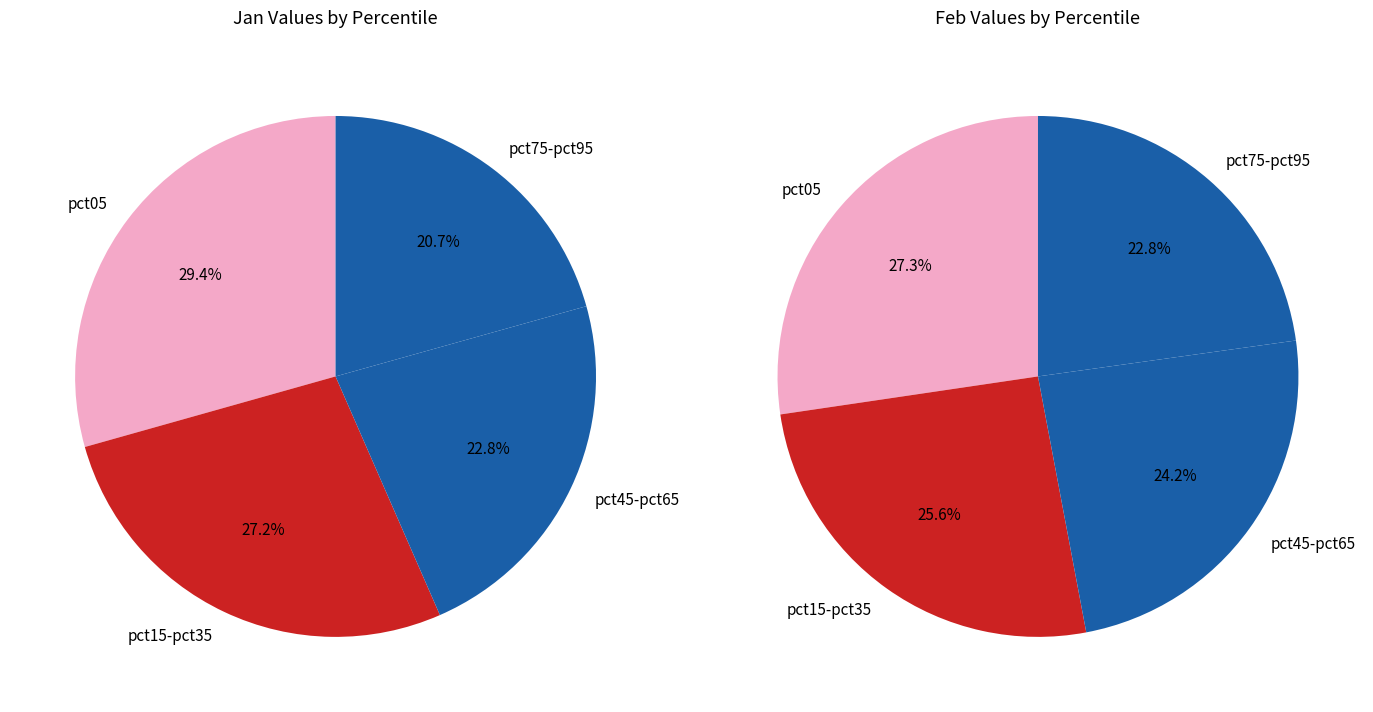

What is the spread (max minus min) of values at 4?

0.2